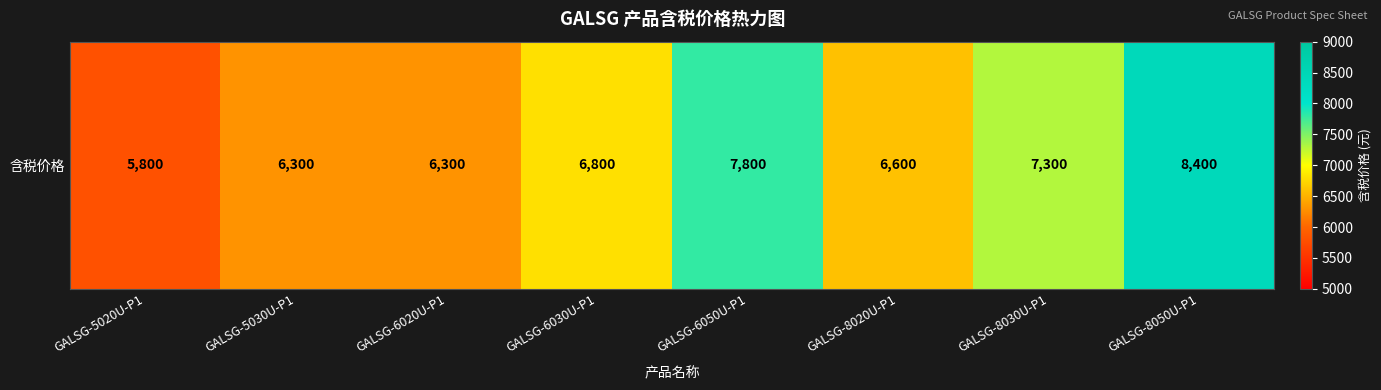

How many data points does each series have?

8